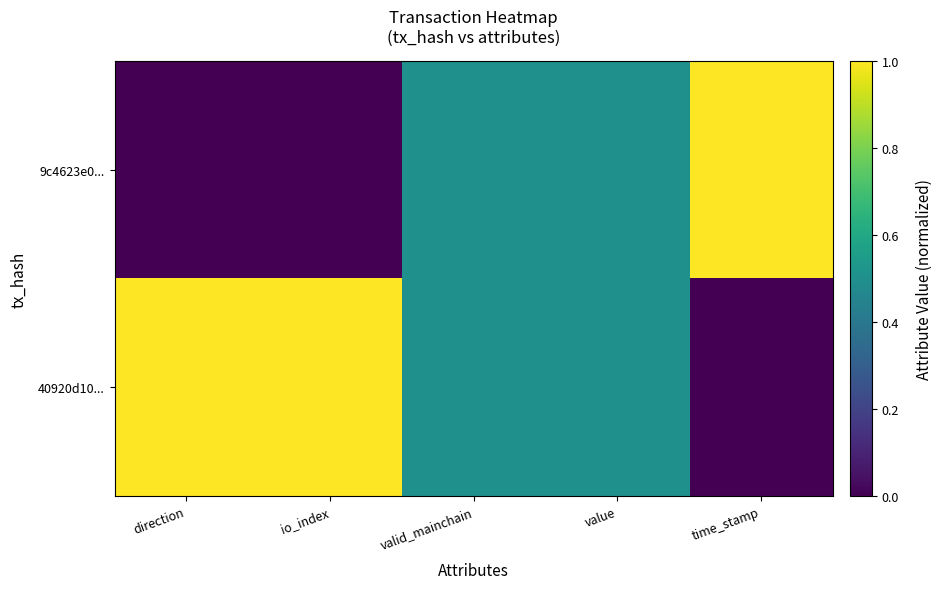

What is the total value across all series at valid_mainchain?

1.0